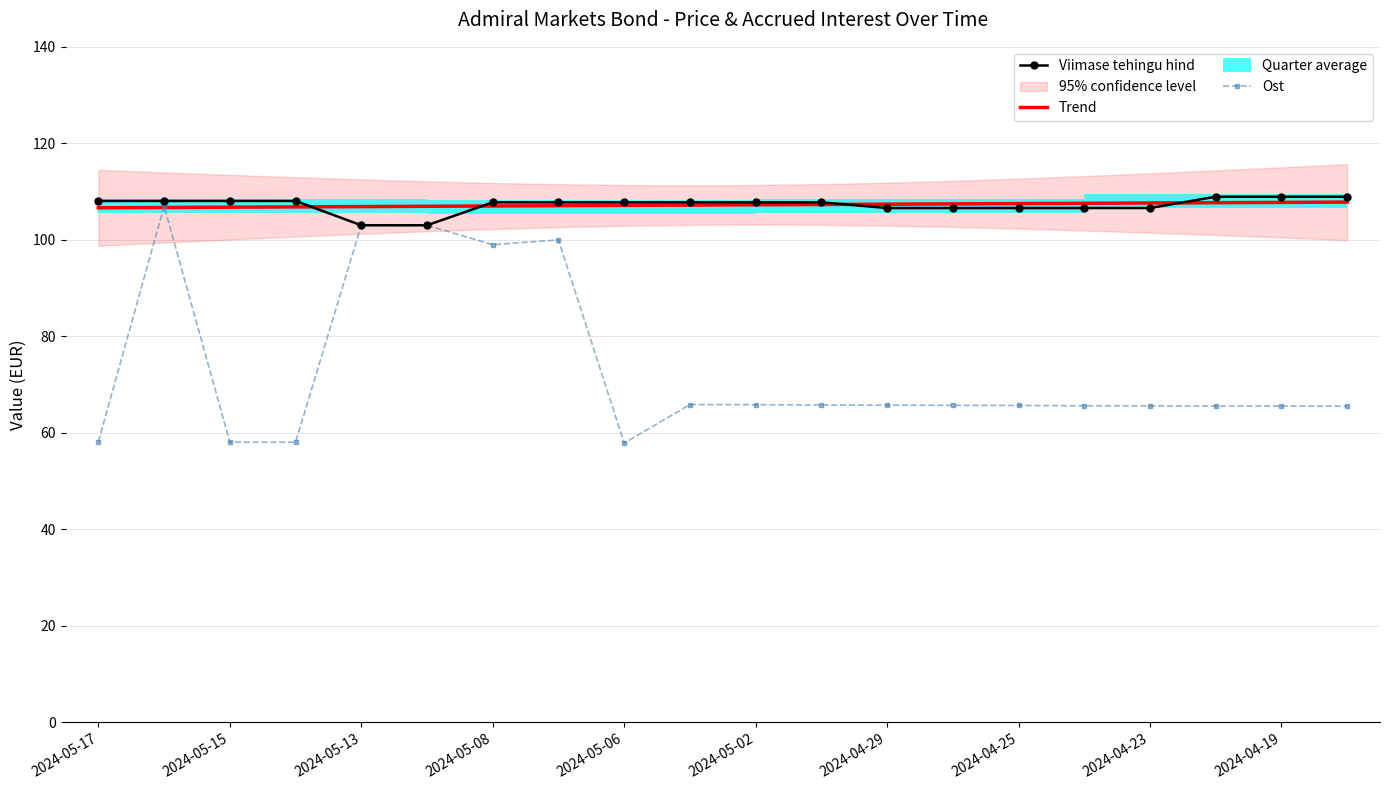

Is it true that Ost equals 170.0 at 2024-05-08?

False